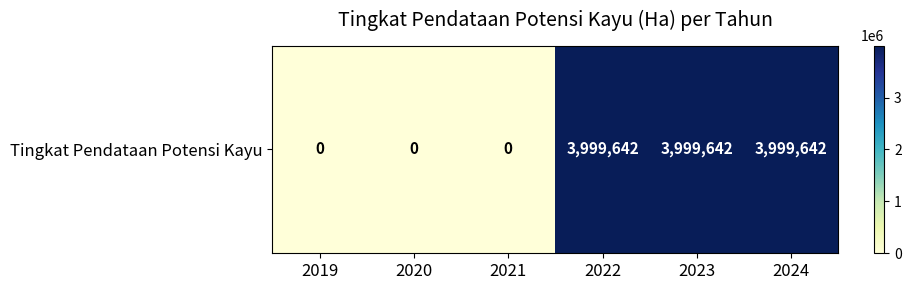

How many values exceed 3999642?

3